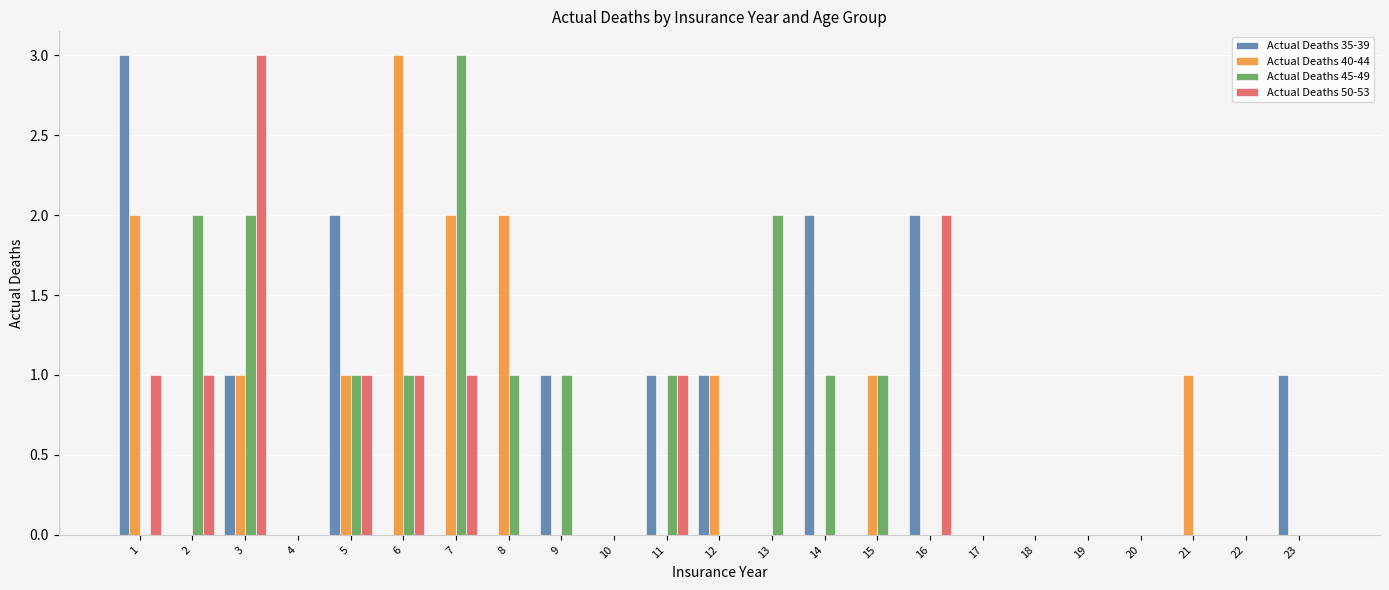

Is the value of Actual Deaths 35-39 at 20 greater than the value of Actual Deaths 50-53 at 2?

No